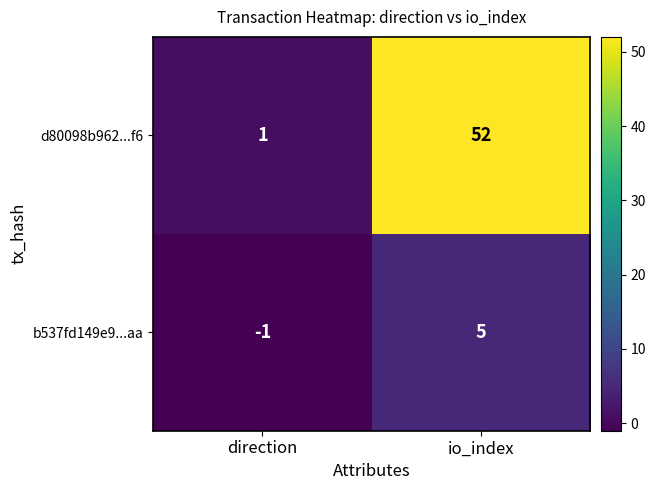

Which series has the widest spread of values?

d80098b962...f6